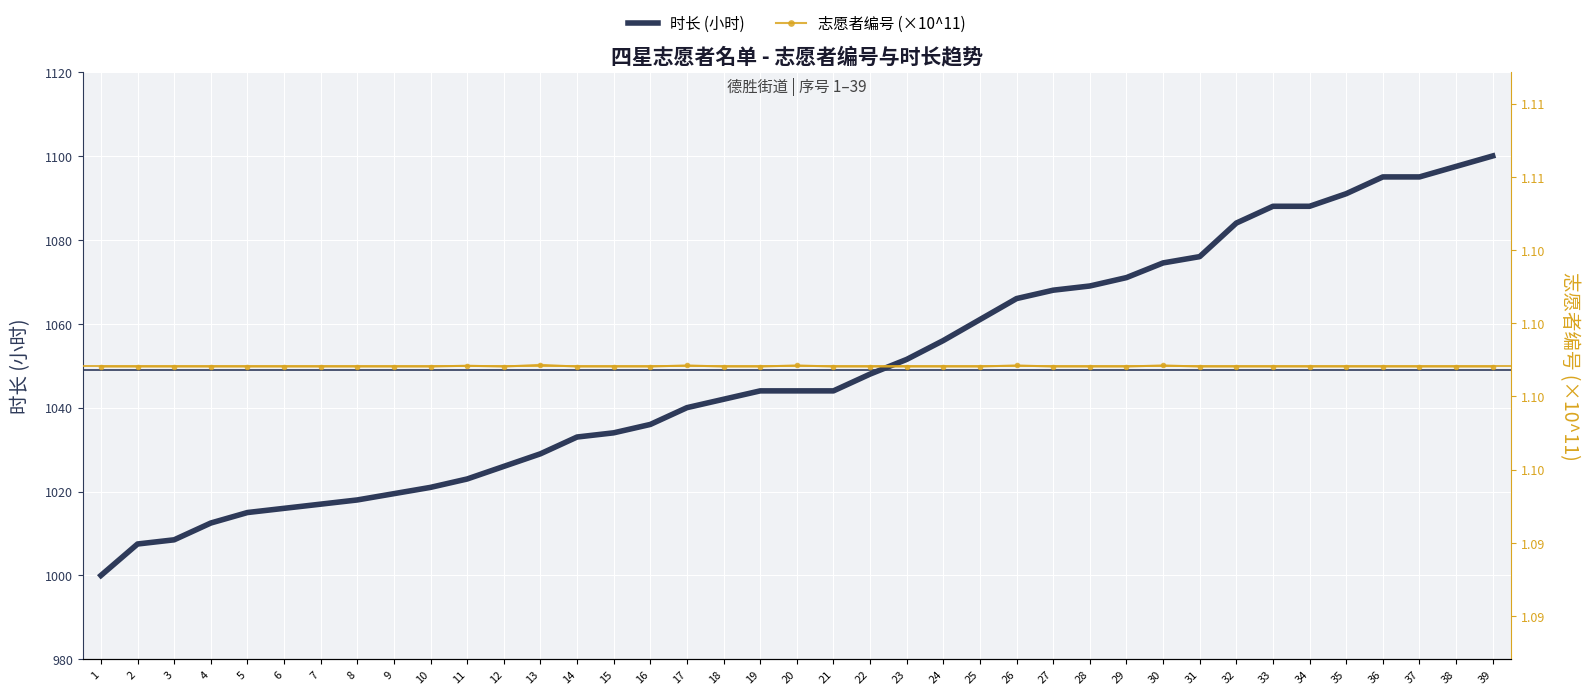

Reading left to right, transcribe all the data shown in this chart.

时长 (小时): 1000.0	1007.5	1008.5	1012.5	1015.0	1016.0	1017.0	1018.0	1019.5	1021.0	1023.0	1026.0	1029.0	1033.0	1034.0	1036.0	1040.0	1042.0	1044.0	1044.0	1044.0	1048.0	1051.5	1056.0	1061.0	1066.0	1068.0	1069.0	1071.0	1074.5	1076.0	1084.0	1088.0	1088.0	1091.0	1095.0	1095.0	1097.5	1100.0
志愿者编号 (×10^11): 1.1	1.1	1.1	1.1	1.1	1.1	1.1	1.1	1.1	1.1	1.1	1.1	1.1	1.1	1.1	1.1	1.1	1.1	1.1	1.1	1.1	1.1	1.1	1.1	1.1	1.1	1.1	1.1	1.1	1.1	1.1	1.1	1.1	1.1	1.1	1.1	1.1	1.1	1.1